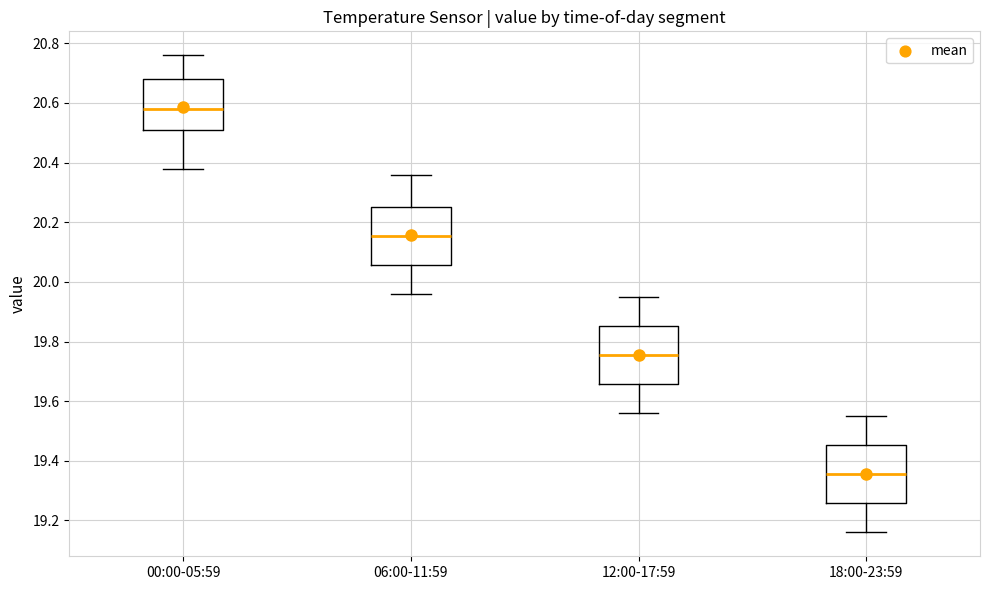

Which box has the lowest median line?

18:00-23:59